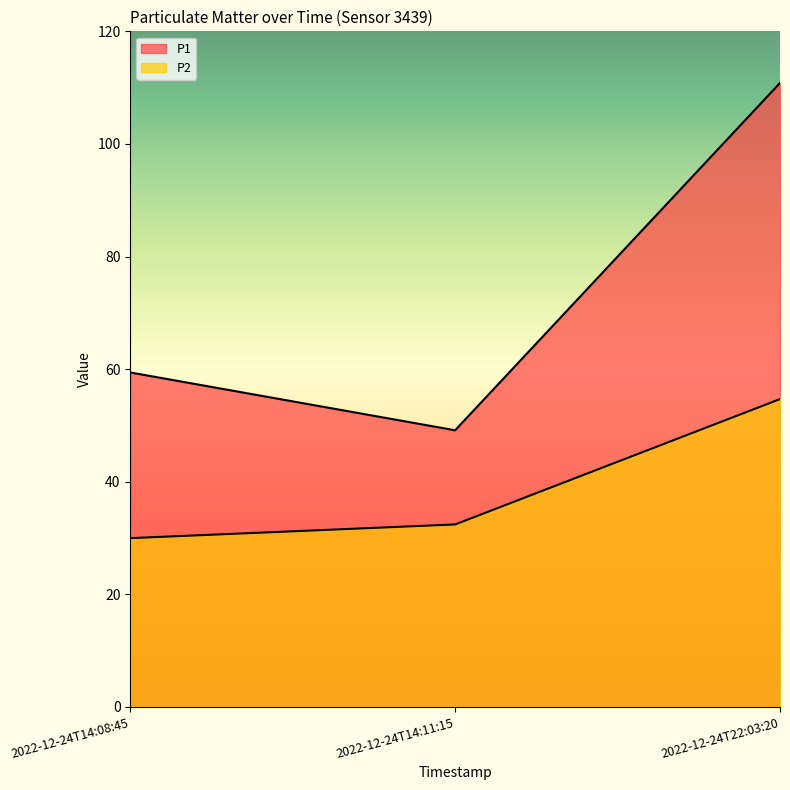

What is the label of the 2nd point from the left?

2022-12-24T14:11:15